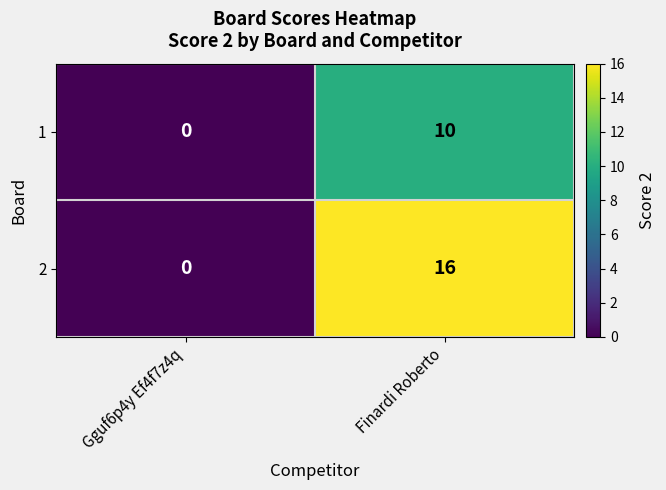

Rank the series by their average value, from highest to lowest.

2, 1